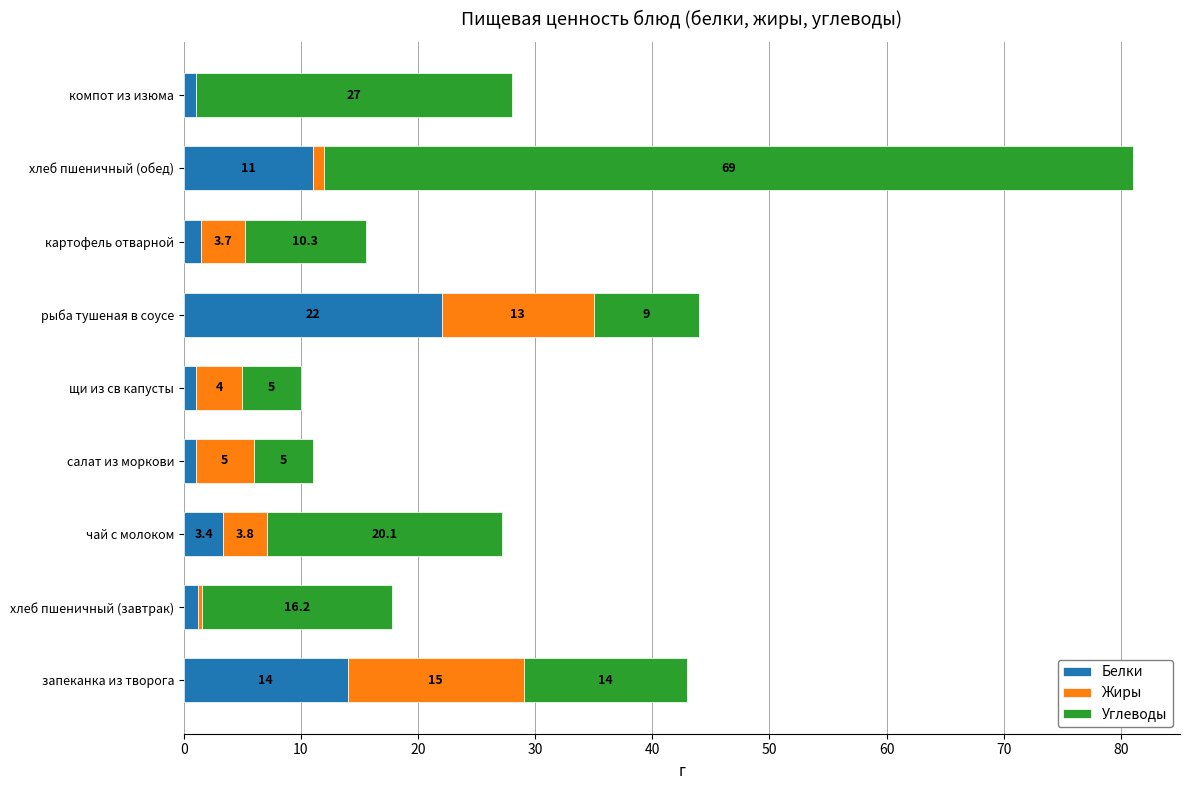

True or false: Белки has a value of 1.0 at щи из св капусты.

True